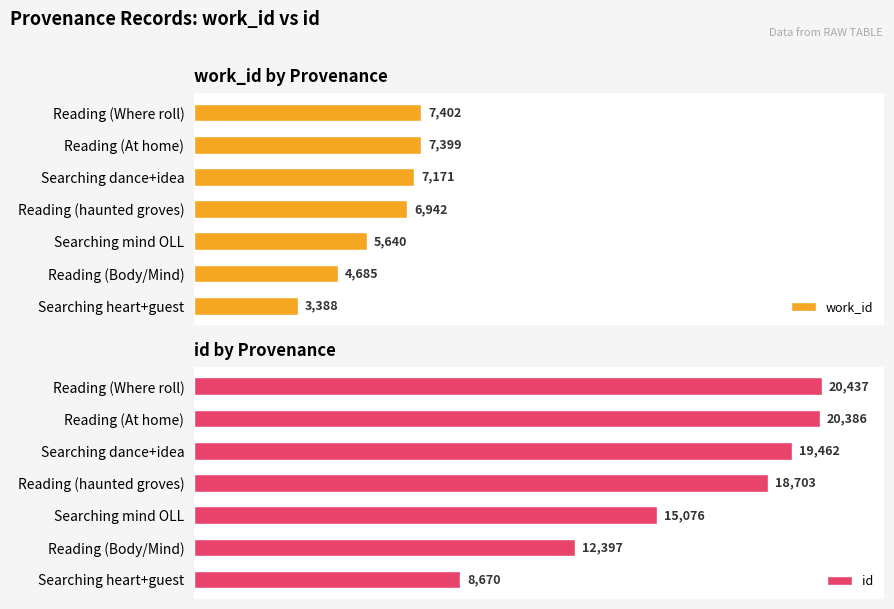

At which label does work_id reach its peak?

Reading (Where roll)